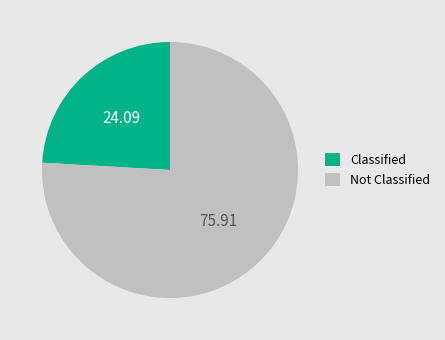

Approximately how many times larger is the value at Not Classified compared to Classified?

3.2